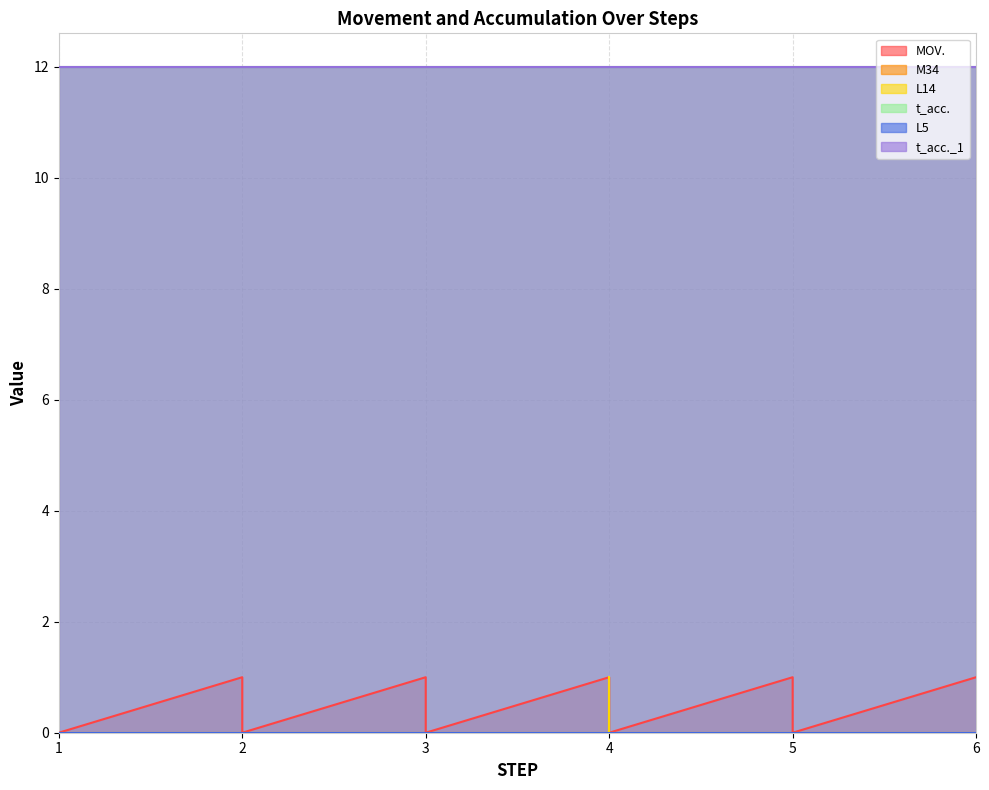

How many lines are shown in the chart?

6